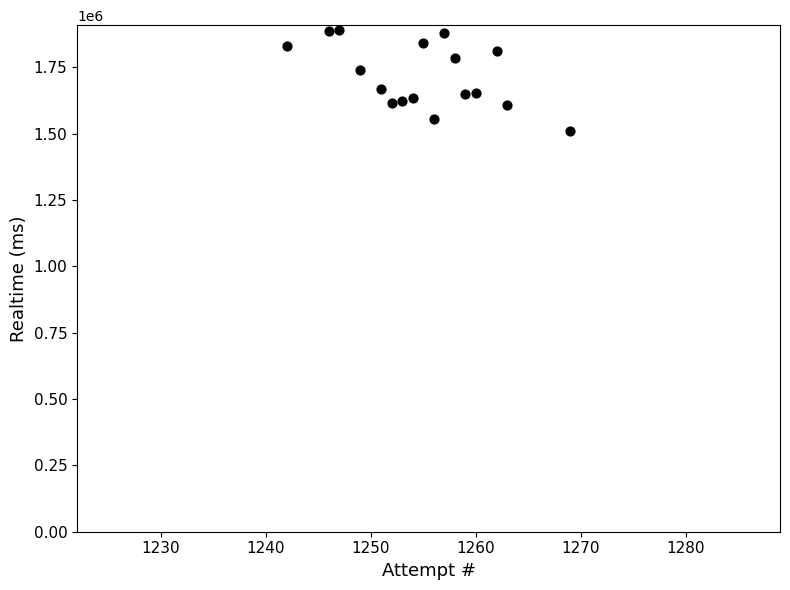

What is the range of Y values (max minus min)?

379015